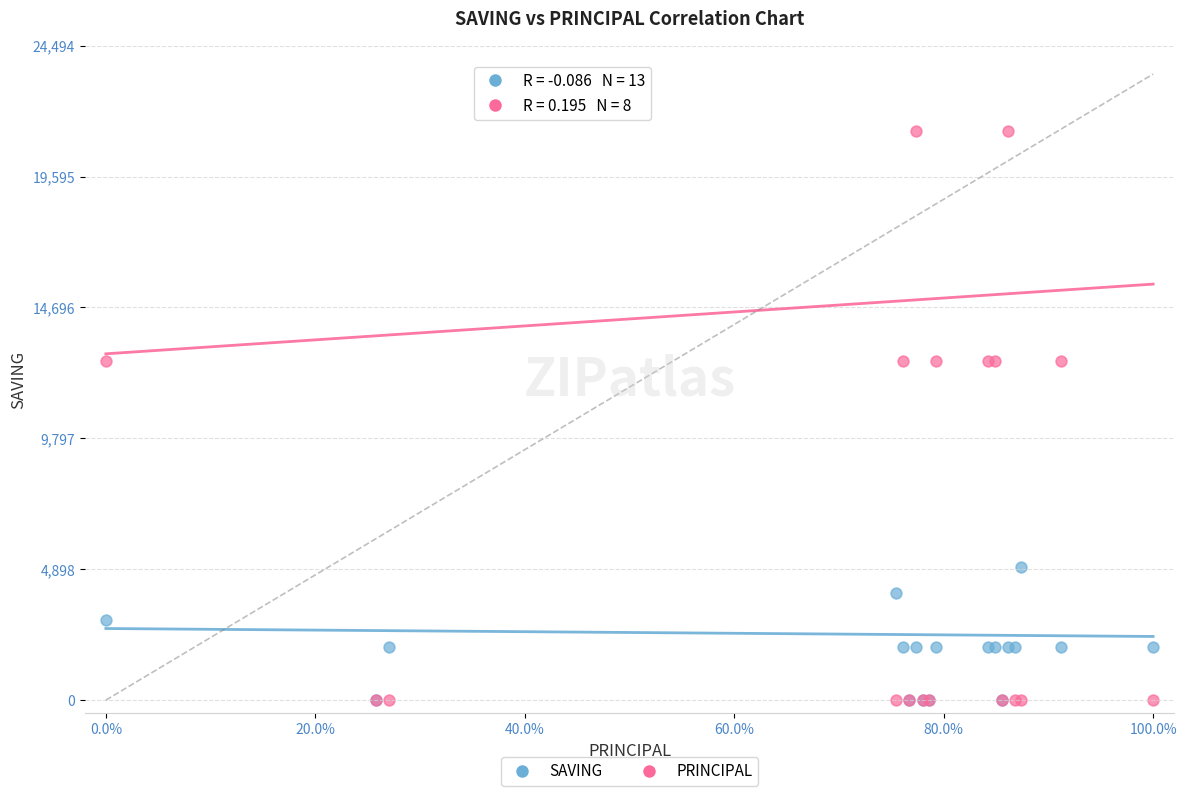

What are all the series names shown in the legend?

SAVING, PRINCIPAL